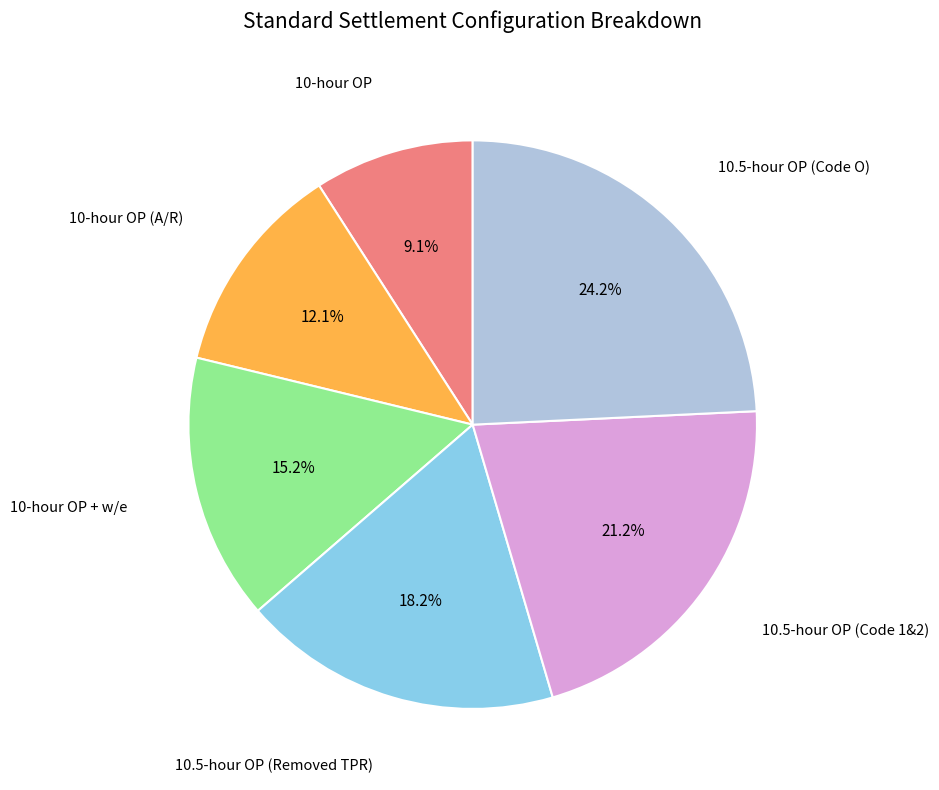

To the nearest percent, what is the difference between the largest and smallest slice percentages?

15%